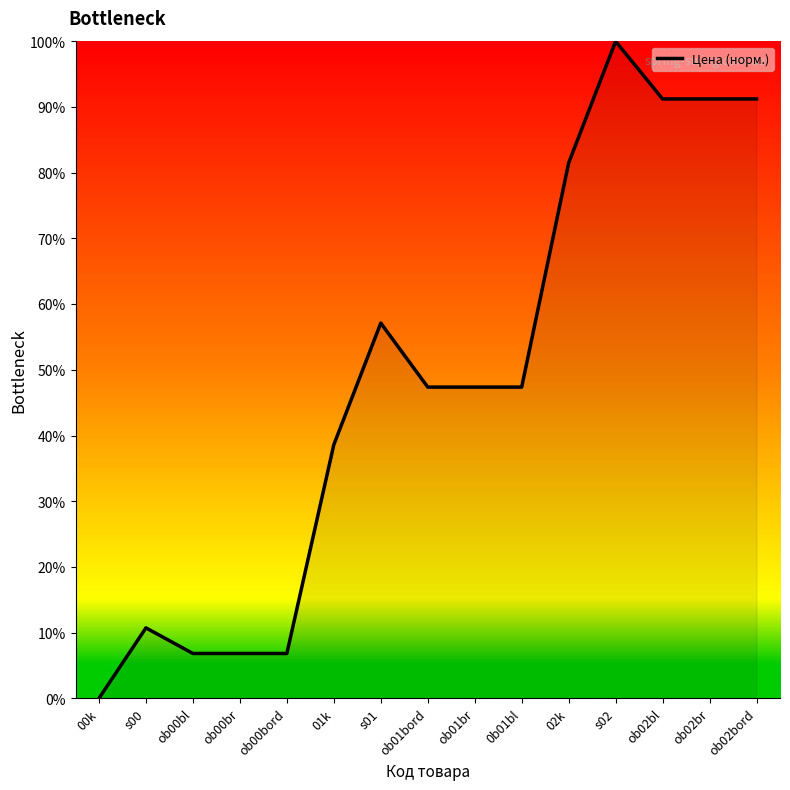

Reading left to right, extract all data points from this chart.

00k=0.0	s00=0.1	ob00bl=0.1	ob00br=0.1	ob00bord=0.1	01k=0.4	s01=0.6	ob01bord=0.5	ob01br=0.5	0b01bl=0.5	02k=0.8	s02=1.0	ob02bl=0.9	ob02br=0.9	ob02bord=0.9